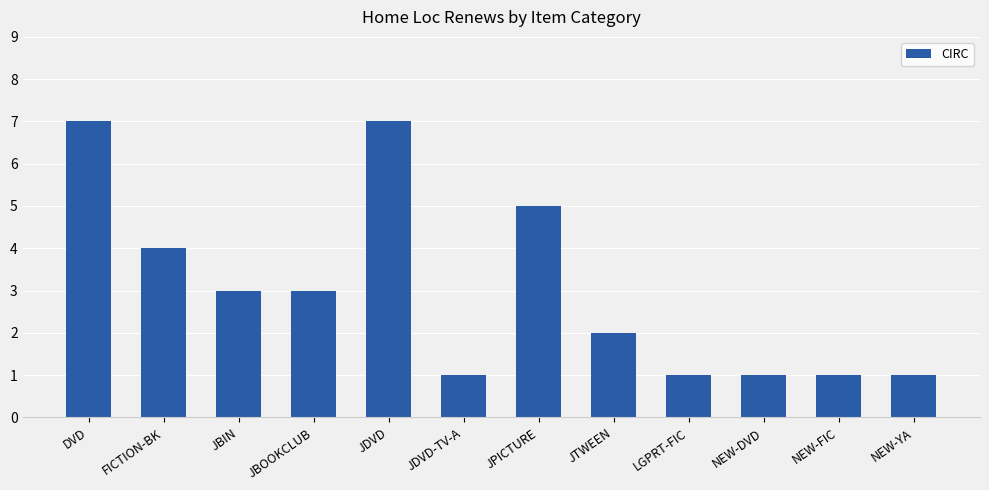

What is the label of the 12th bar from the left?

NEW-YA